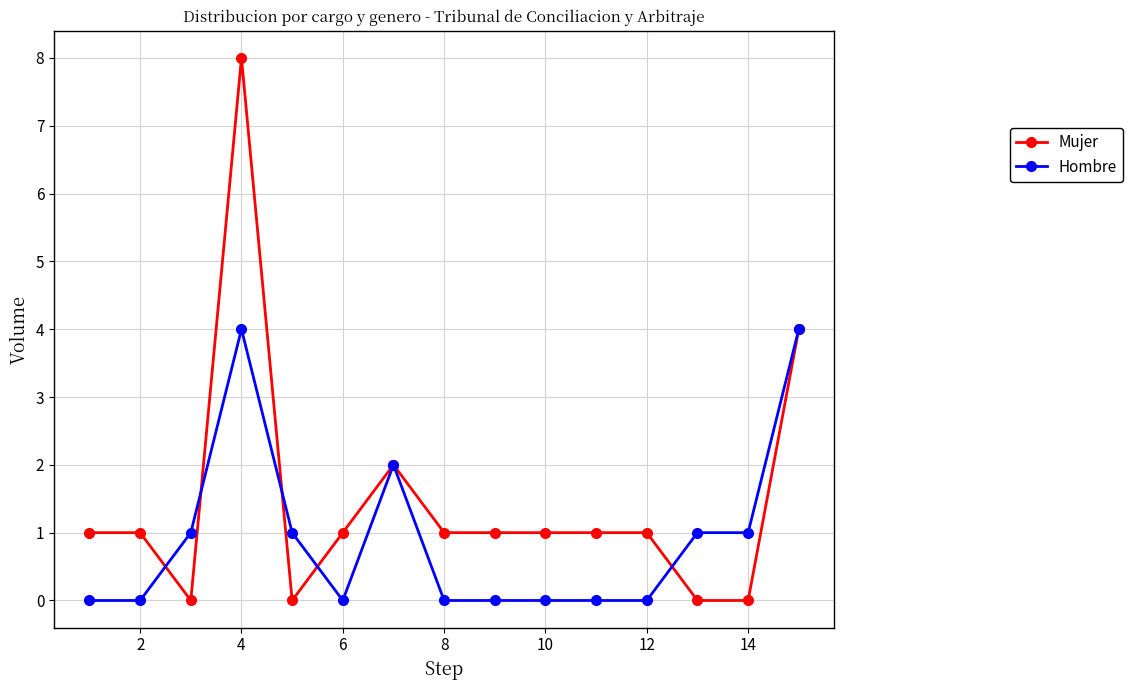

Which series has the widest spread of values?

Mujer